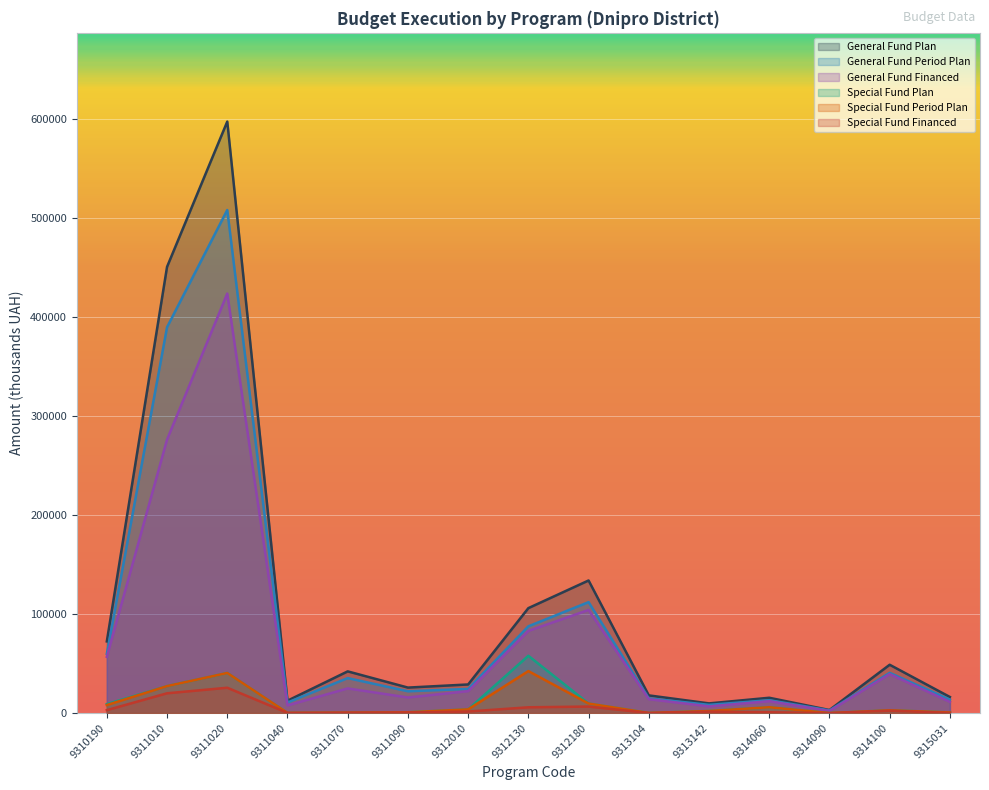

What are all the series names shown in the legend?

General Fund Plan, General Fund Period Plan, General Fund Financed, Special Fund Plan, Special Fund Period Plan, Special Fund Financed